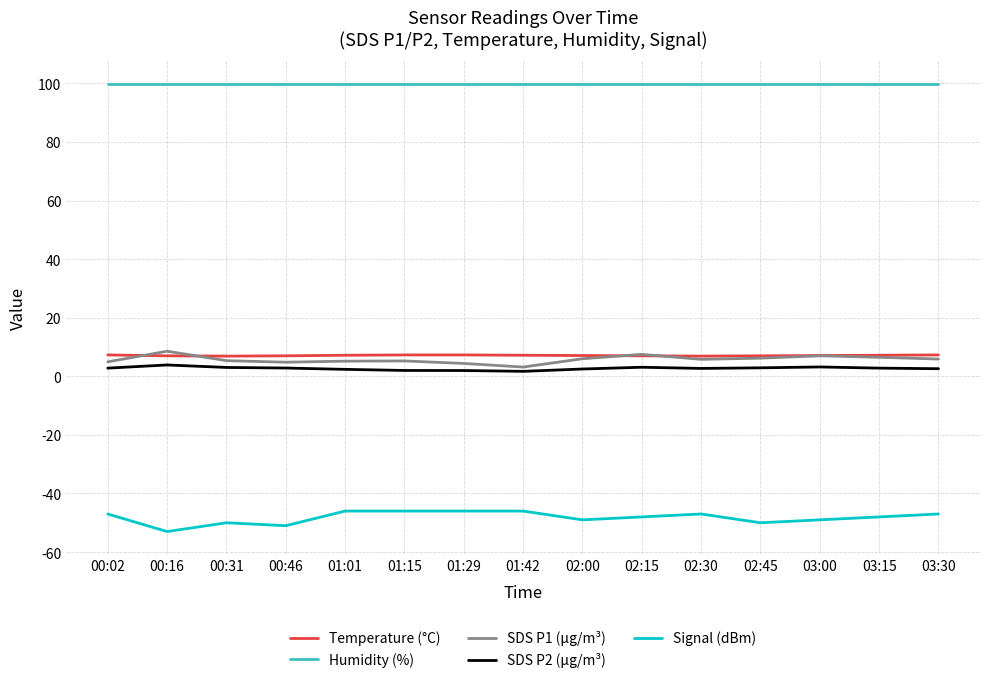

What is the greatest value displayed?

99.9